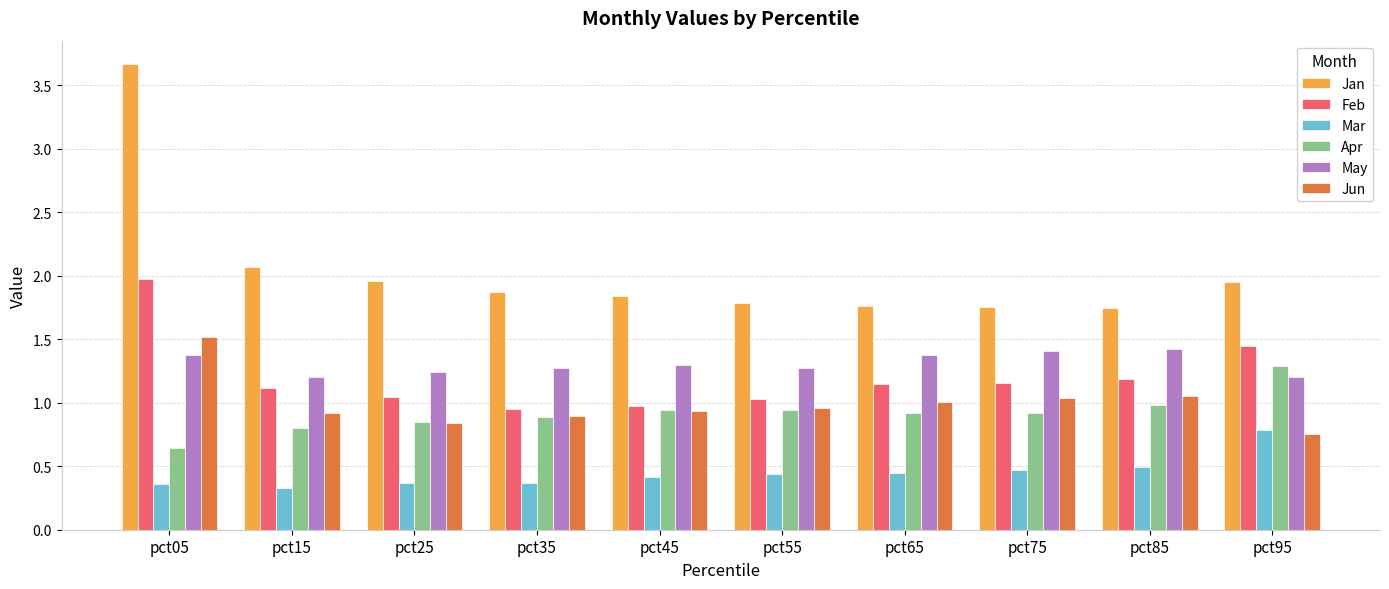

Which series changed the most between pct05 and pct15?

Jan